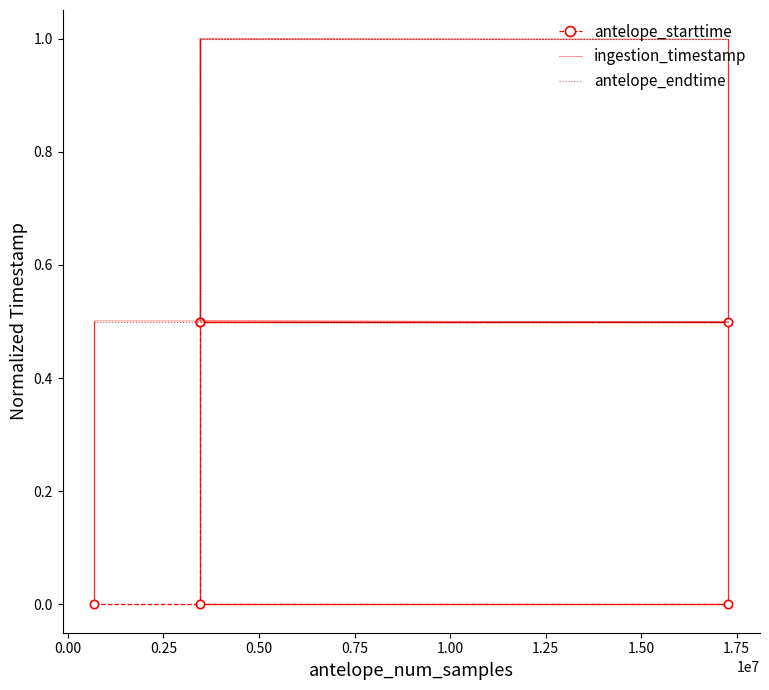

True or false: antelope_endtime and ingestion_timestamp cross at least once.

False